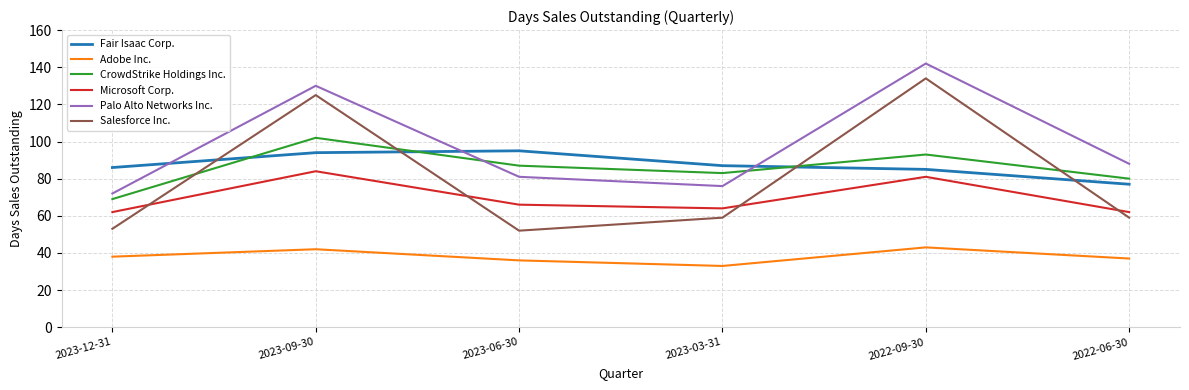

What is the greatest value displayed?

142